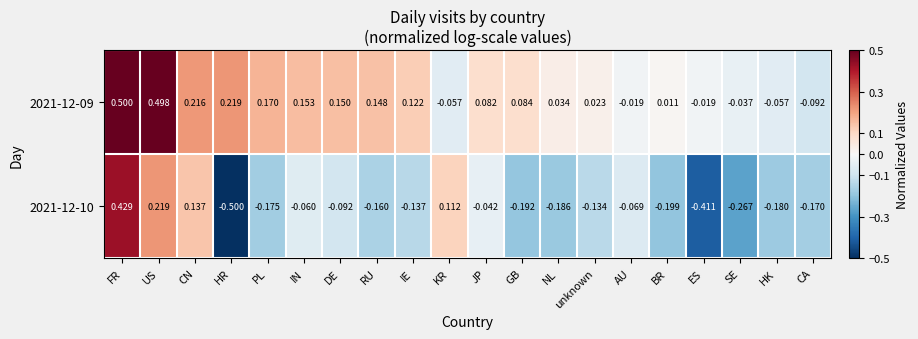

Which category has the lowest value across all series?

HR